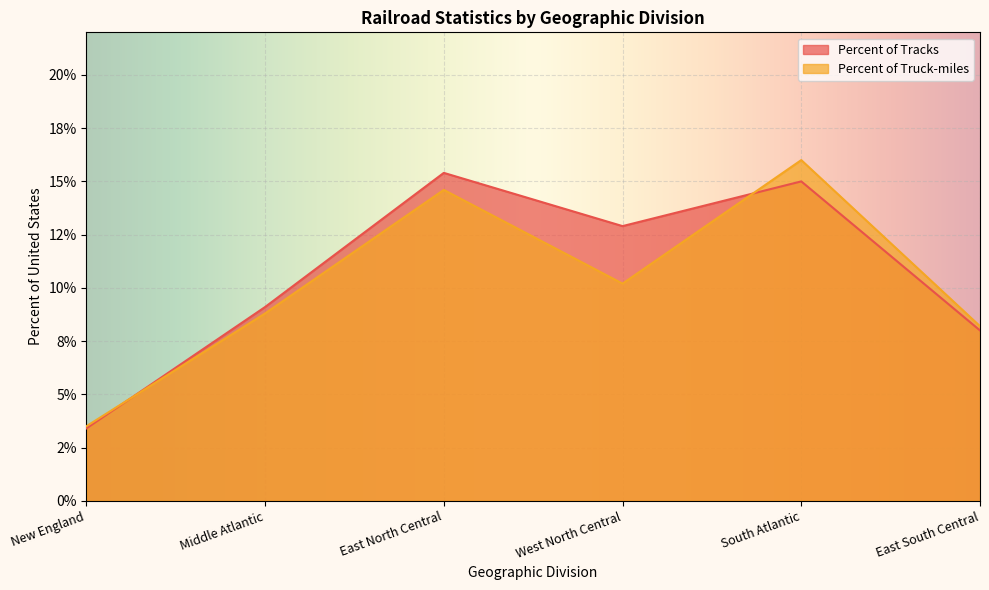

What is the sum of all Percent of Truck-miles values?

61.3